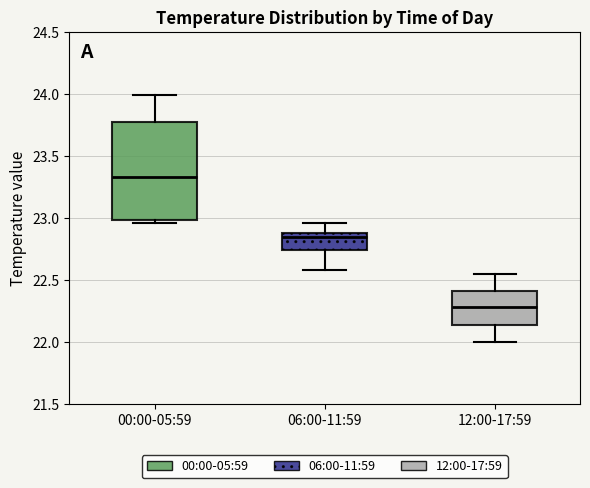

Where does the upper whisker of the box for 00:00-05:59 end on the y-axis? The values are not printed on the chart, so give them approximately, as read against the axis.

24.00